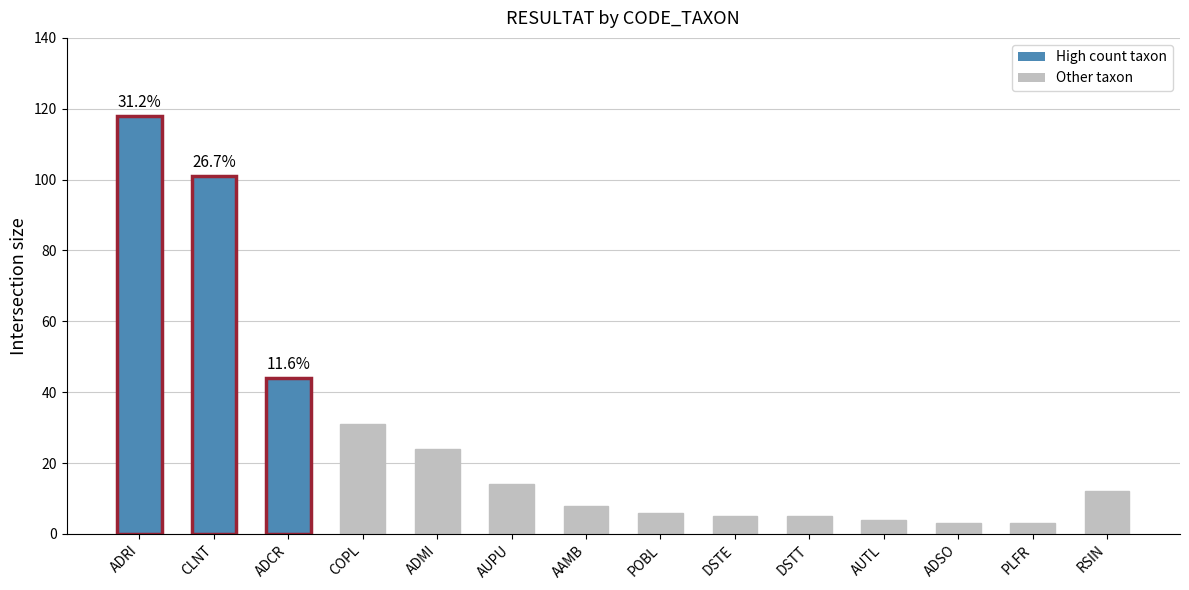

Count the number of categories in the chart.

14